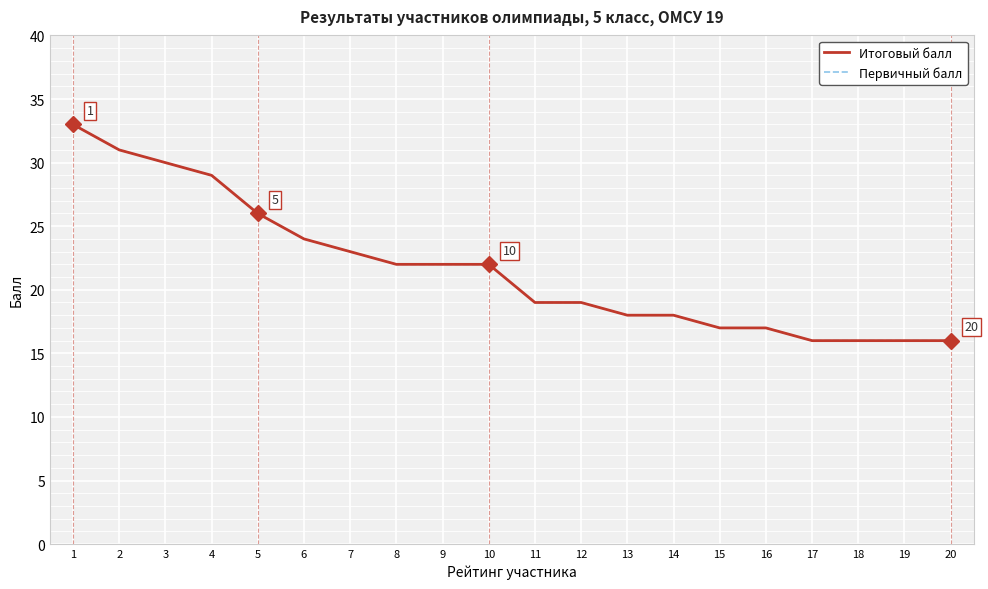

Does the chart have visible grid lines?

Yes